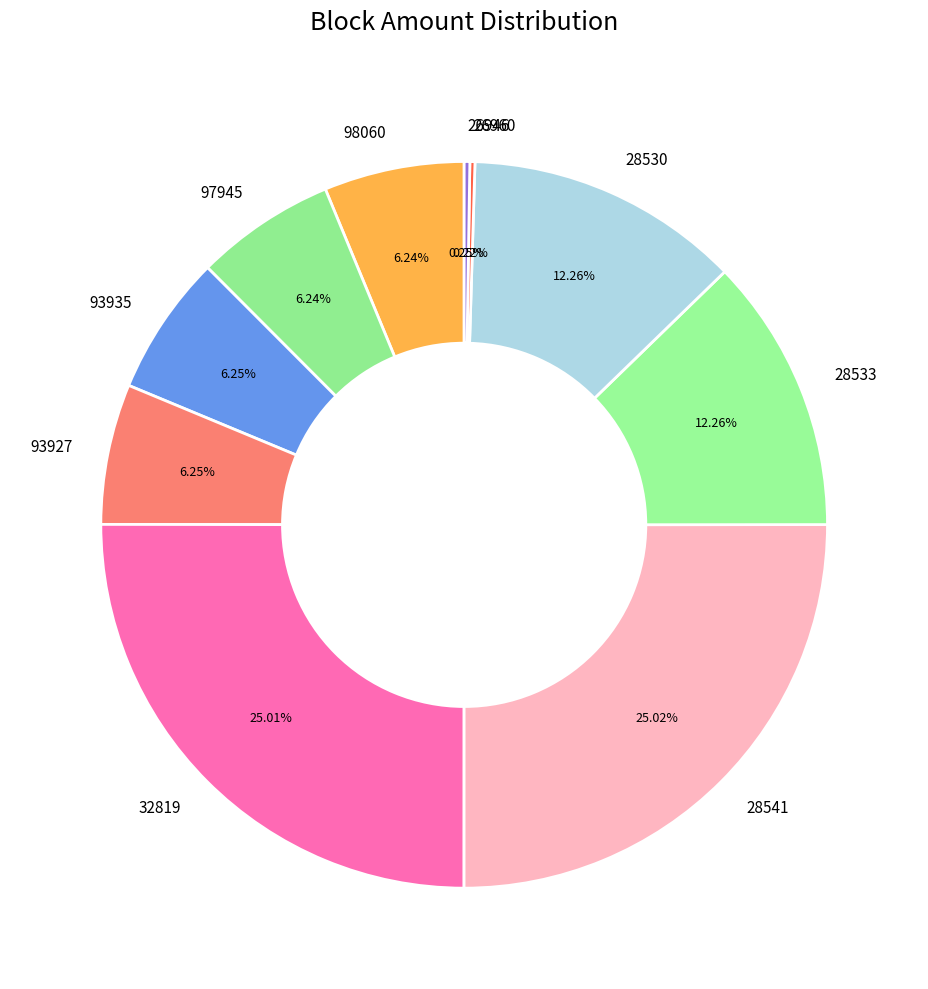

True or false: 32819 accounts for 31% of the total.

False